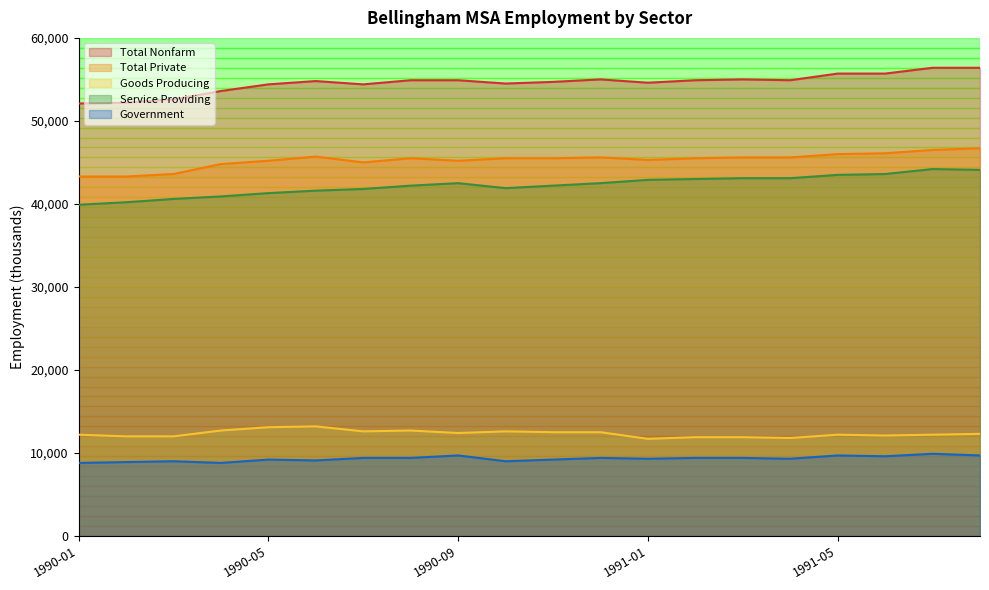

Rank the series at 1991-03 from highest to lowest value.

Total Nonfarm, Total Private, Service Providing, Goods Producing, Government